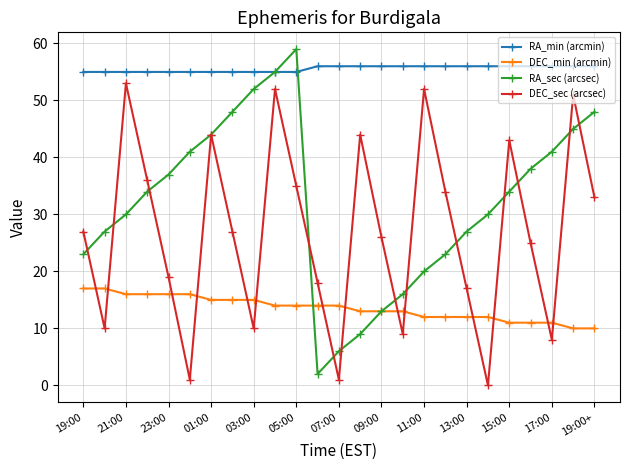

How many distinct data groups are displayed?

4